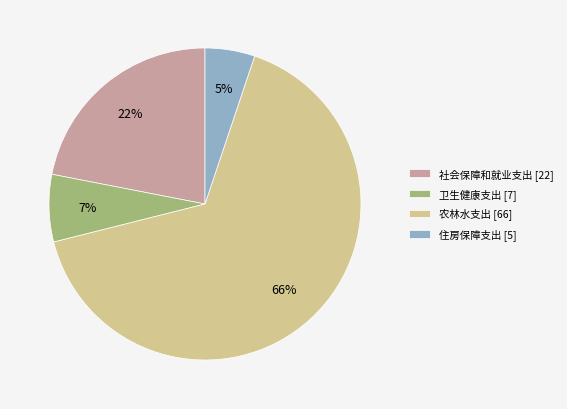

To the nearest percent, what is the difference between the 社会保障和就业支出 and 卫生健康支出 slice percentages?

15%